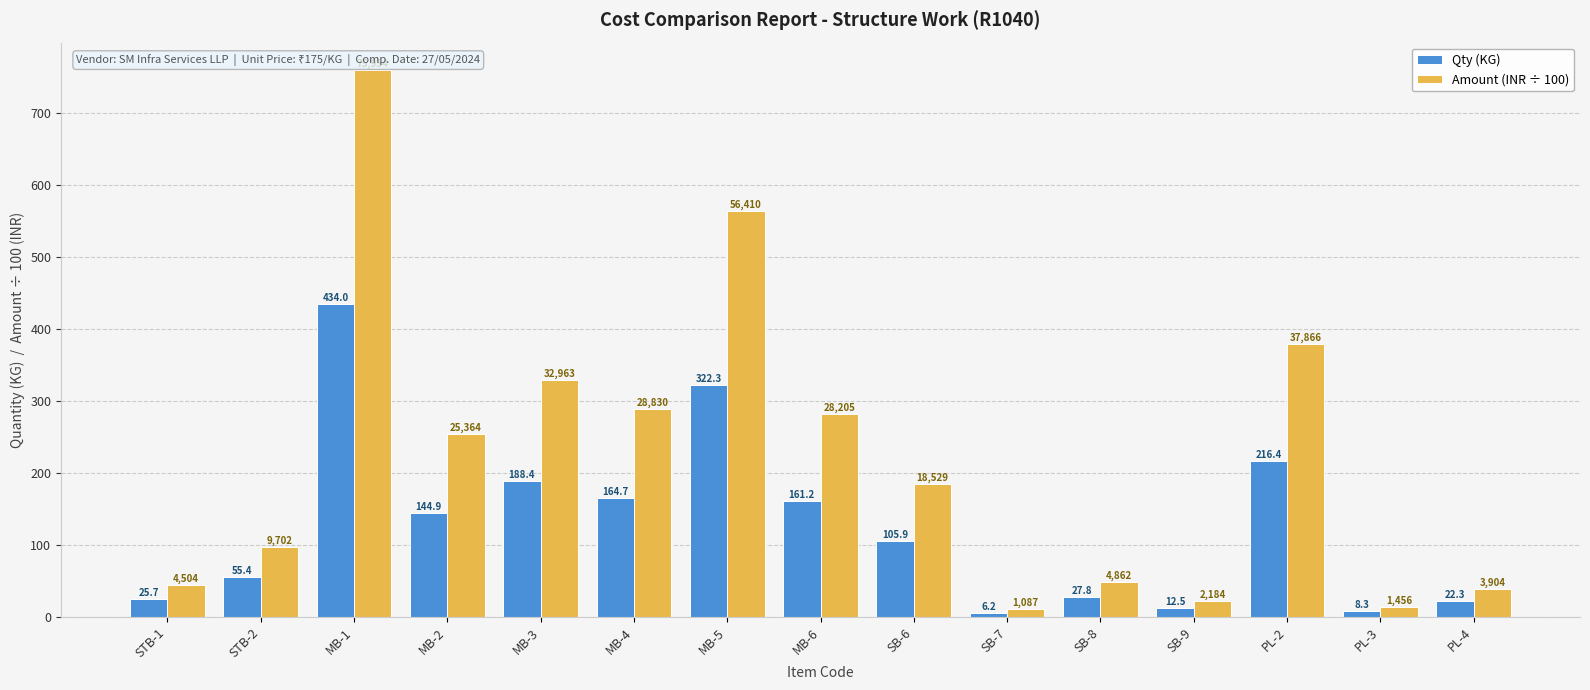

What is the highest value of the Qty (KG) series?

434.0